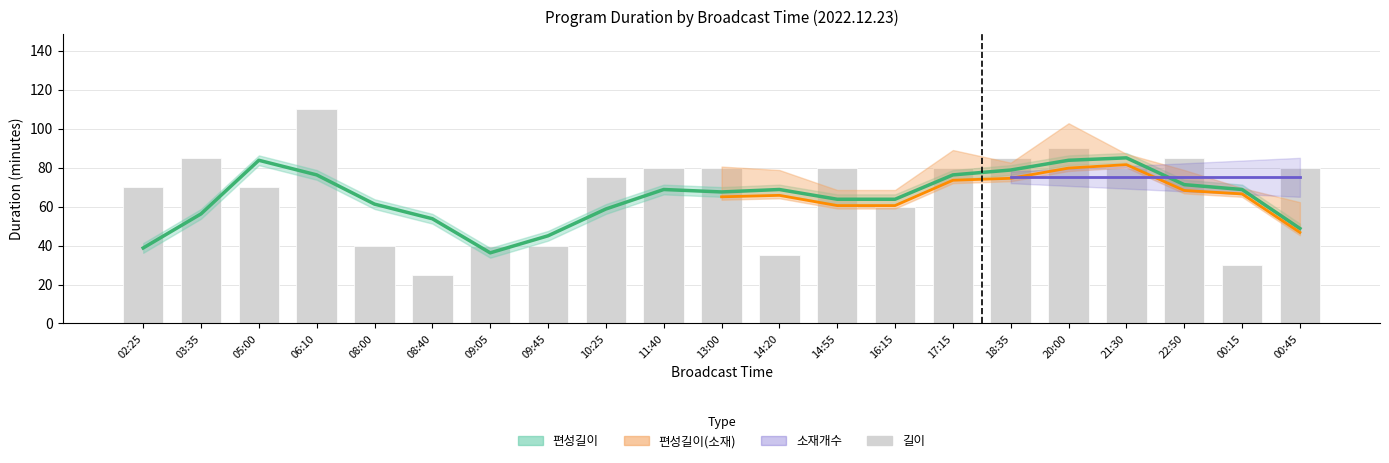

Read the value at 05:00.

70